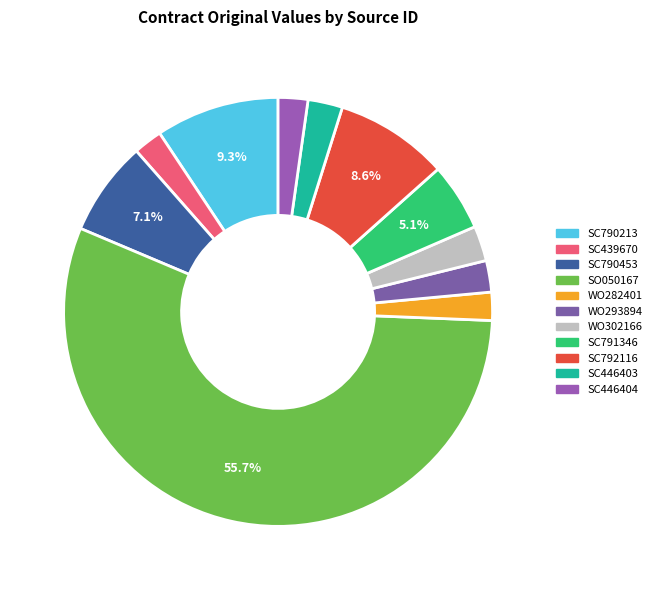

How many slices are in this pie chart?

11